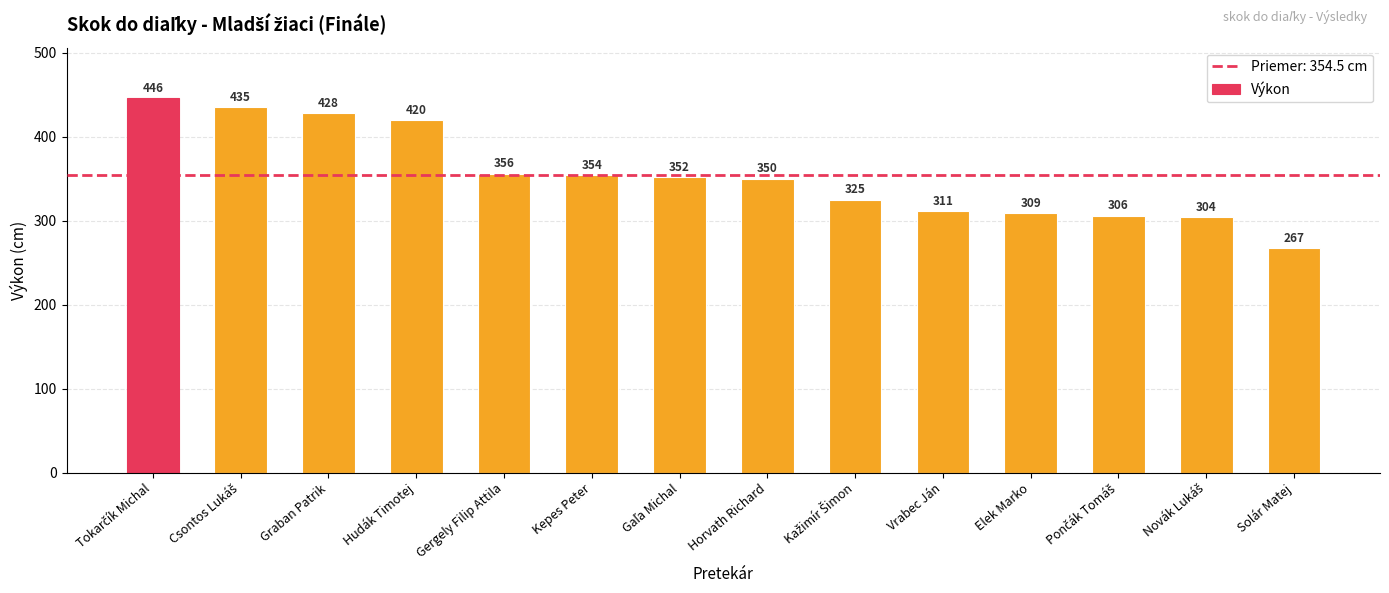

What is the minimum value shown in the chart?

267